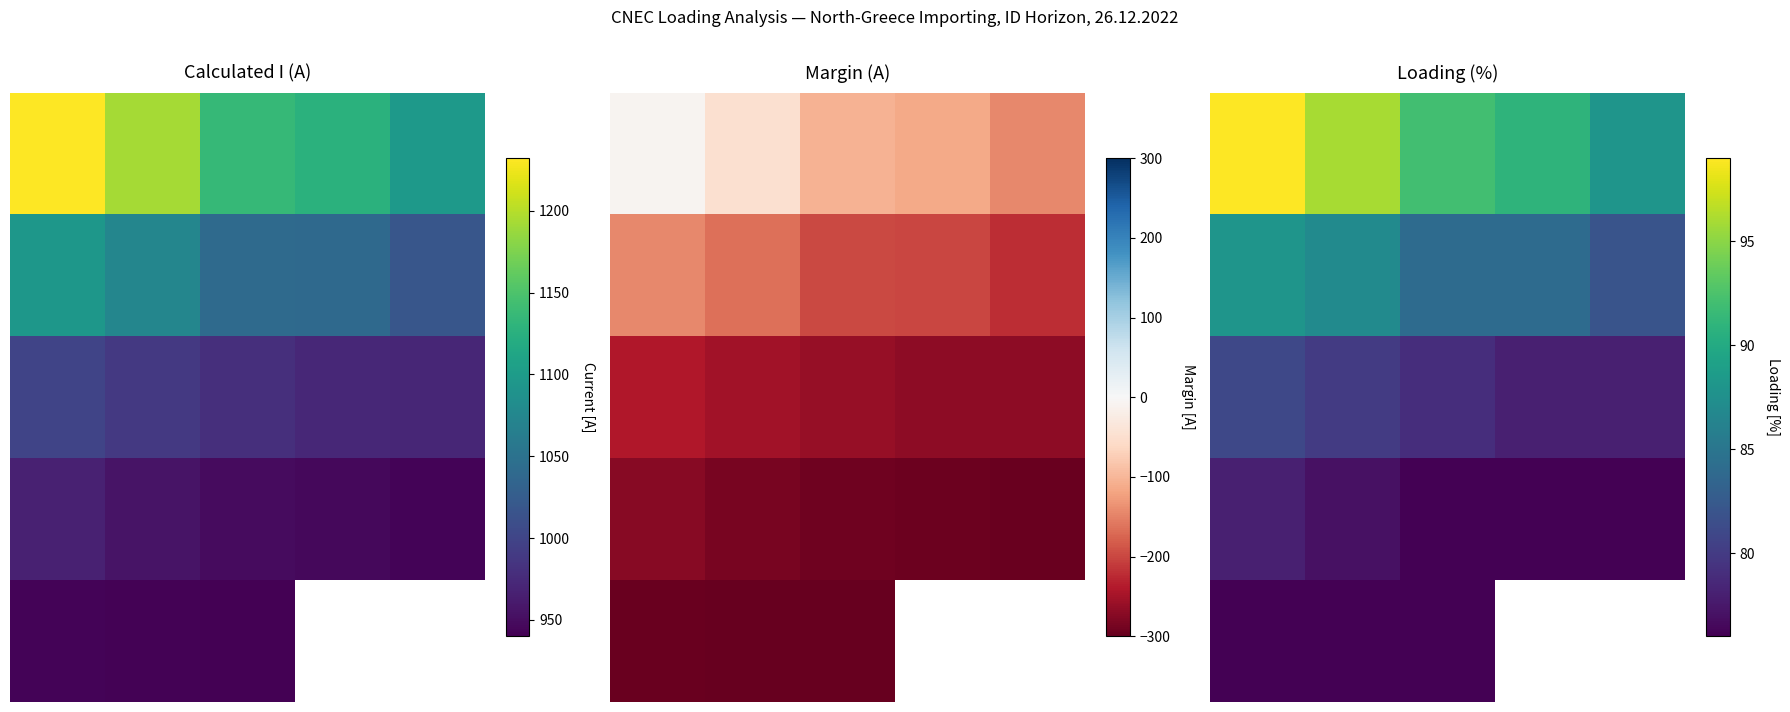

How many series are shown in this chart?

5